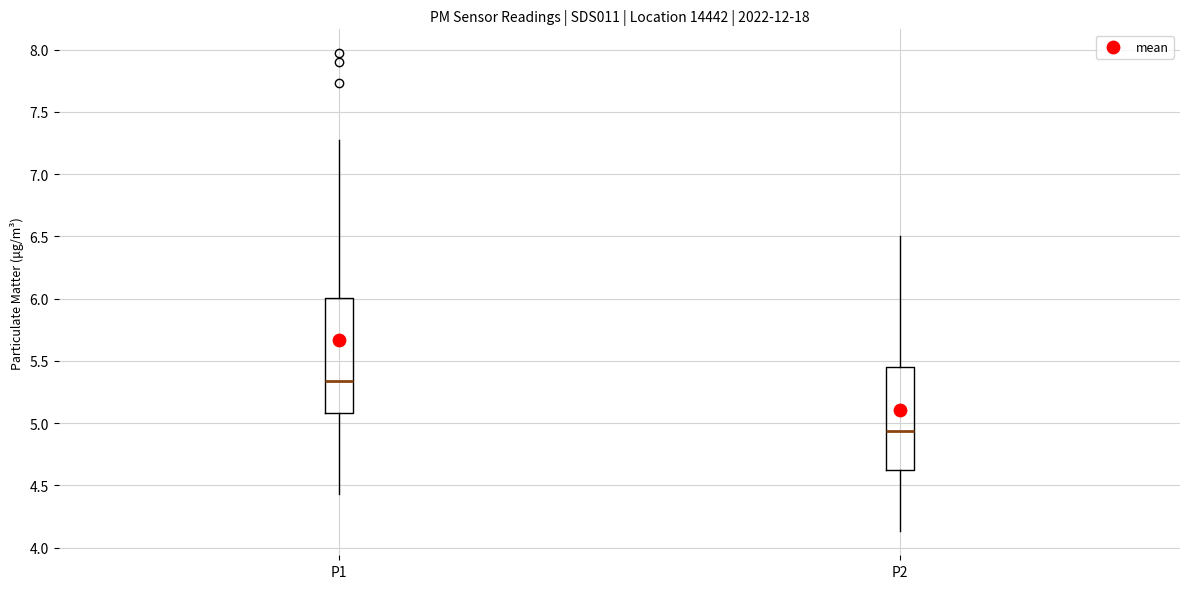

Which box's median line is the highest?

P1